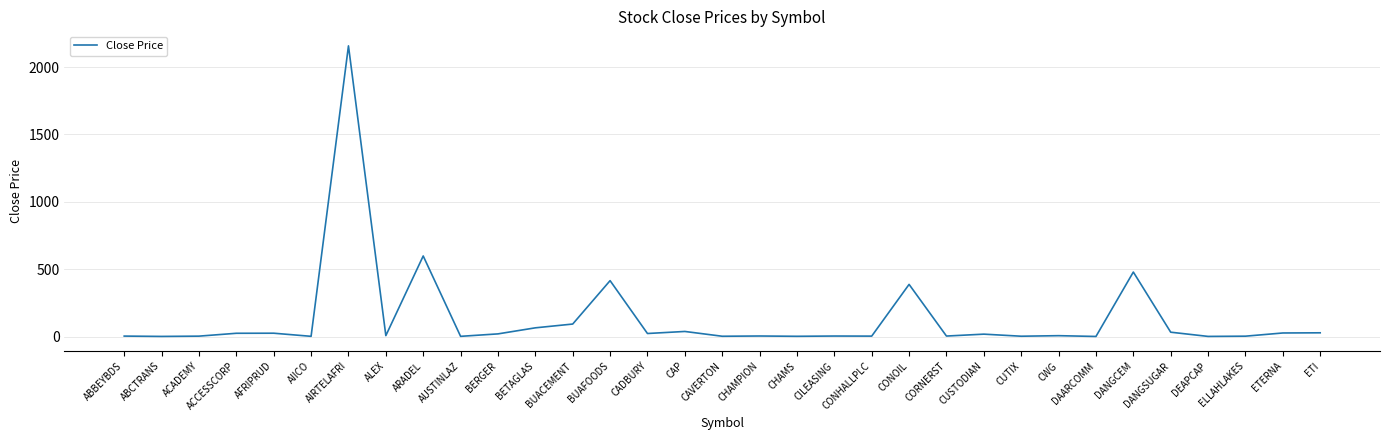

What is the difference between the second highest and minimum values?

597.1